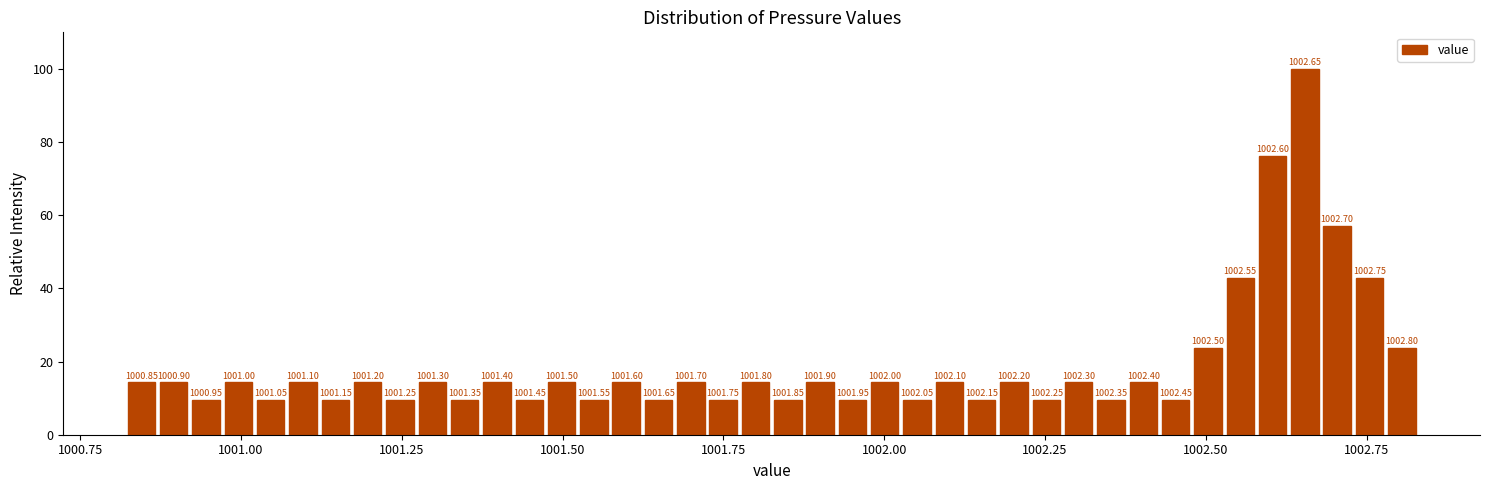

Read against the x-axis, roughly where is the centre of the tallest bar?

1002.65